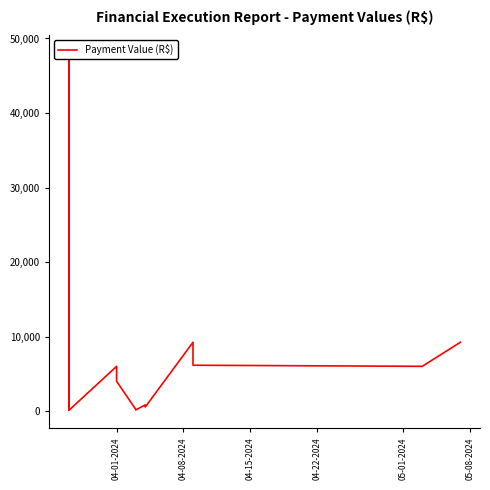

What is the difference between the second highest and second lowest values?

31835.8